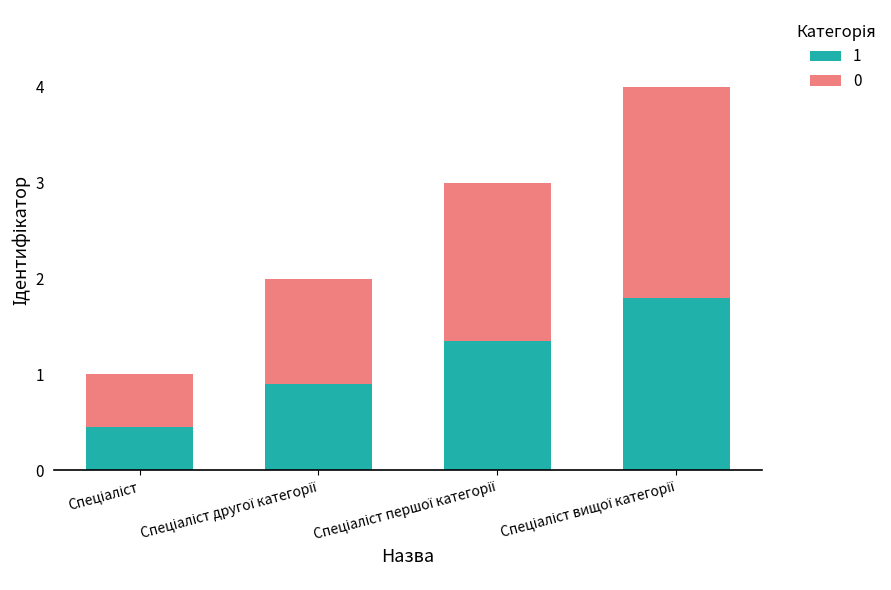

What is the sum of all 1 values?

4.5